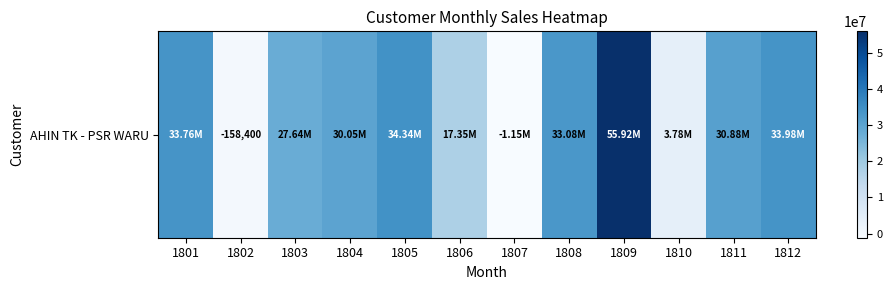

List the labels in order of value, largest first.

1809, 1805, 1812, 1801, 1808, 1811, 1804, 1803, 1806, 1810, 1802, 1807